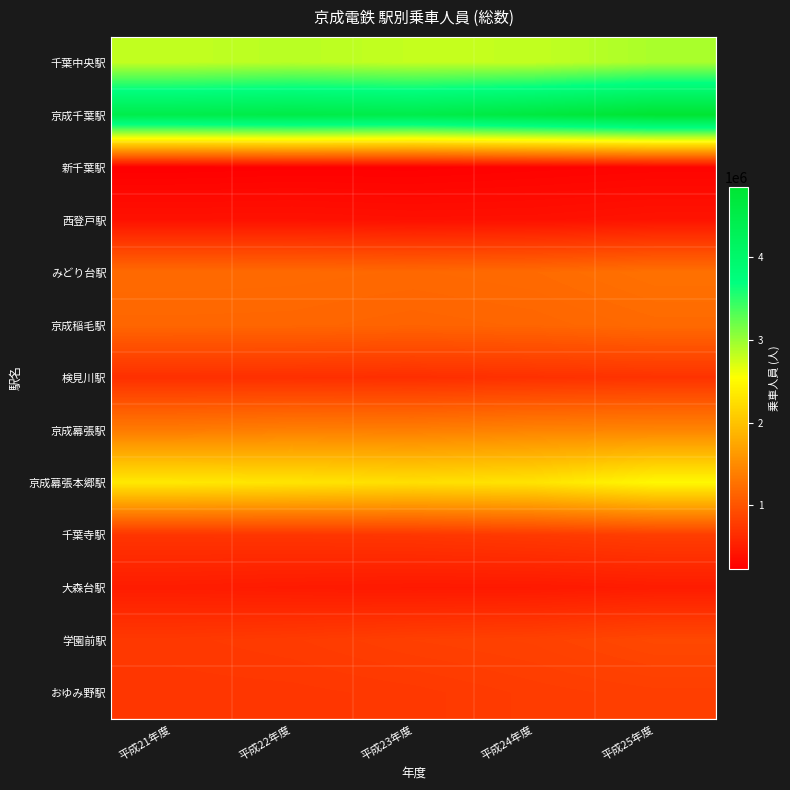

Between 平成24年度 and 平成23年度, which is larger?

平成24年度